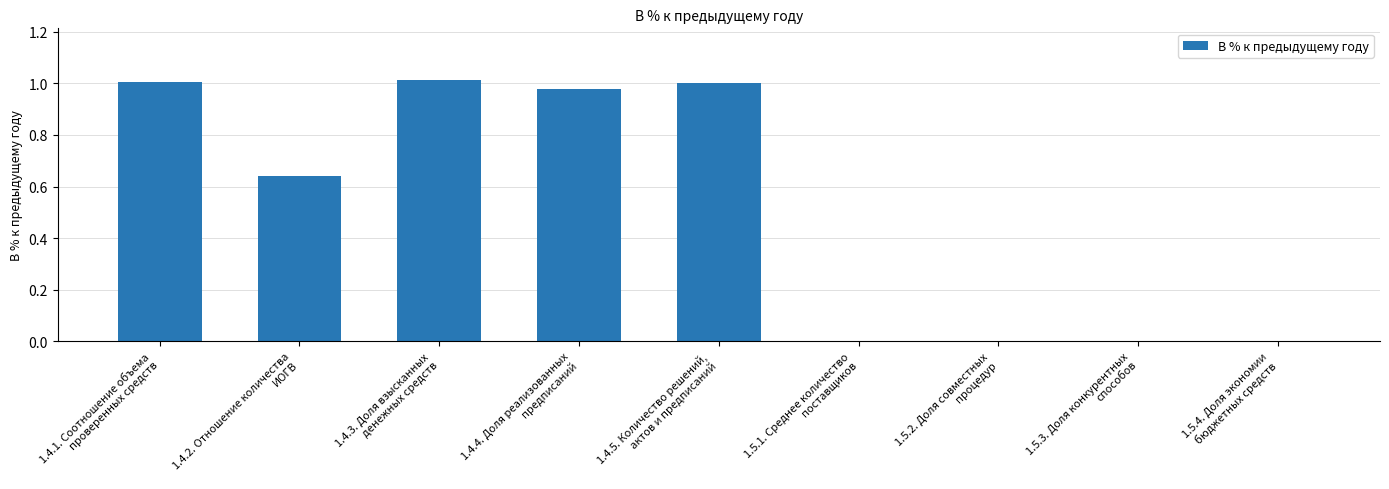

What is the average value?

0.5